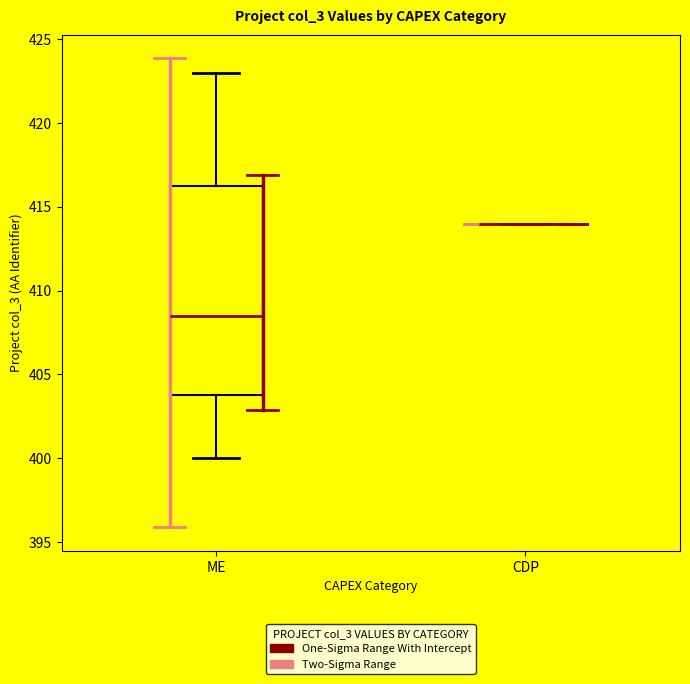

Reading left to right, transcribe this box plot: for each box, give where its median line is, the range the box spans, and where its two whiskers end, as read against the y-axis. The values are not printed on the chart, so give them approximately, as read against the axis.

ME: median 408.5, box 404.0 to 416.5, whiskers 400.0 to 423.0
CDP: box collapsed to a line at 414.0, whiskers 414.0 to 414.0